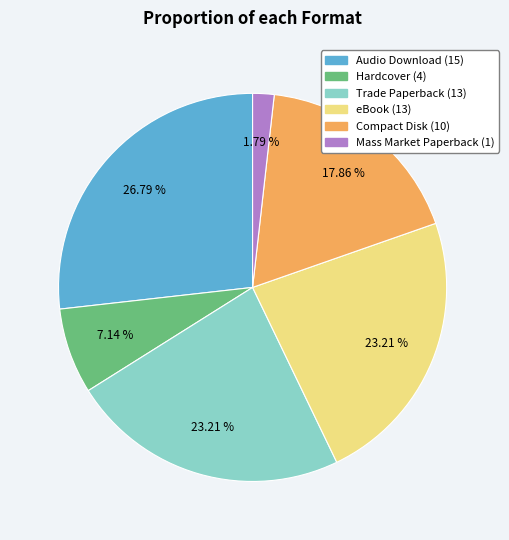

True or false: Hardcover accounts for 7% of the total.

True